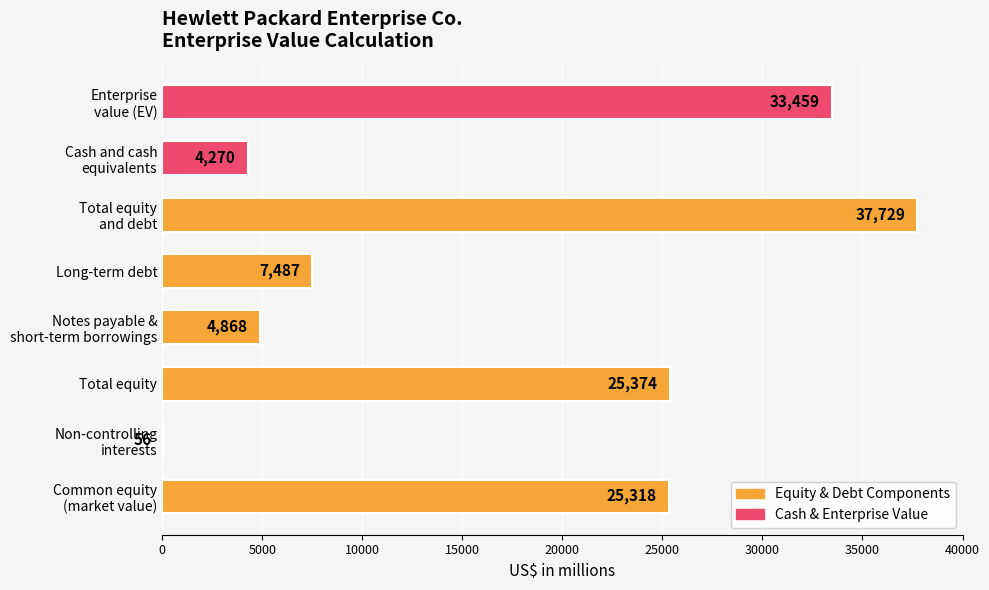

What is the maximum value shown in the chart?

37729